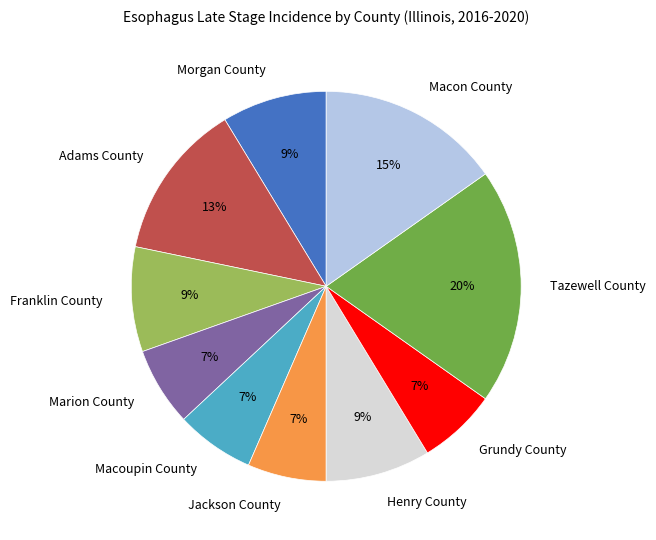

True or false: Grundy County accounts for 7% of the total.

True